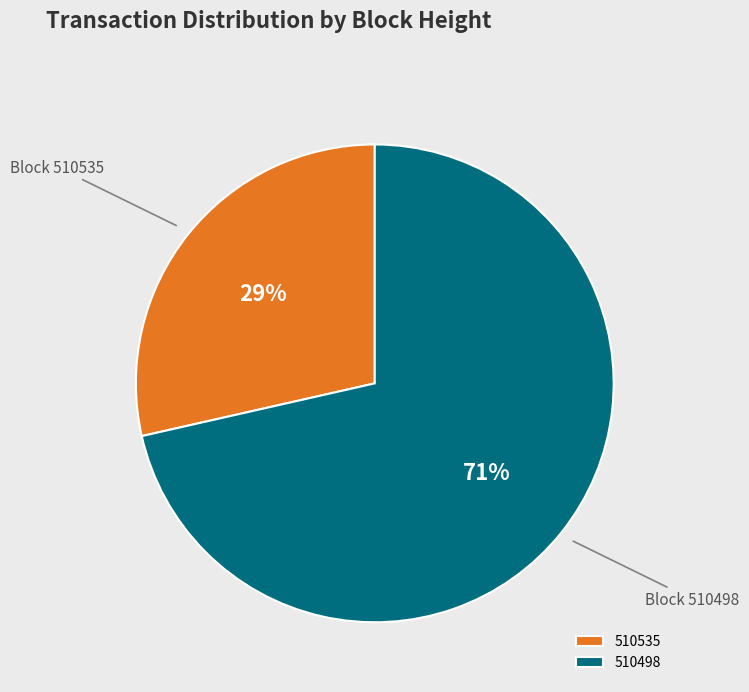

Is it true that 510535 is 21% of the pie?

False